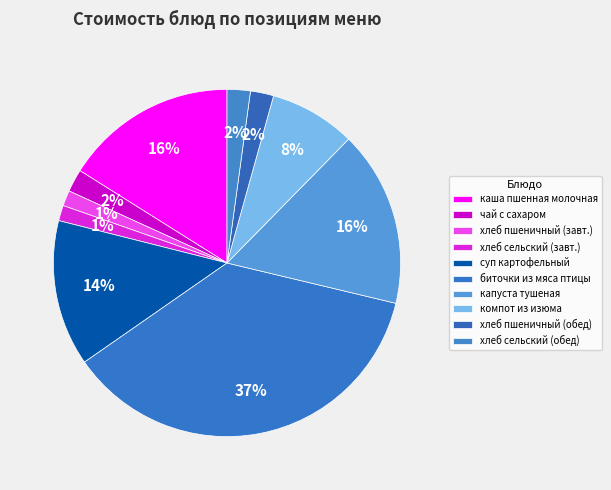

How many segments does this pie chart have?

10